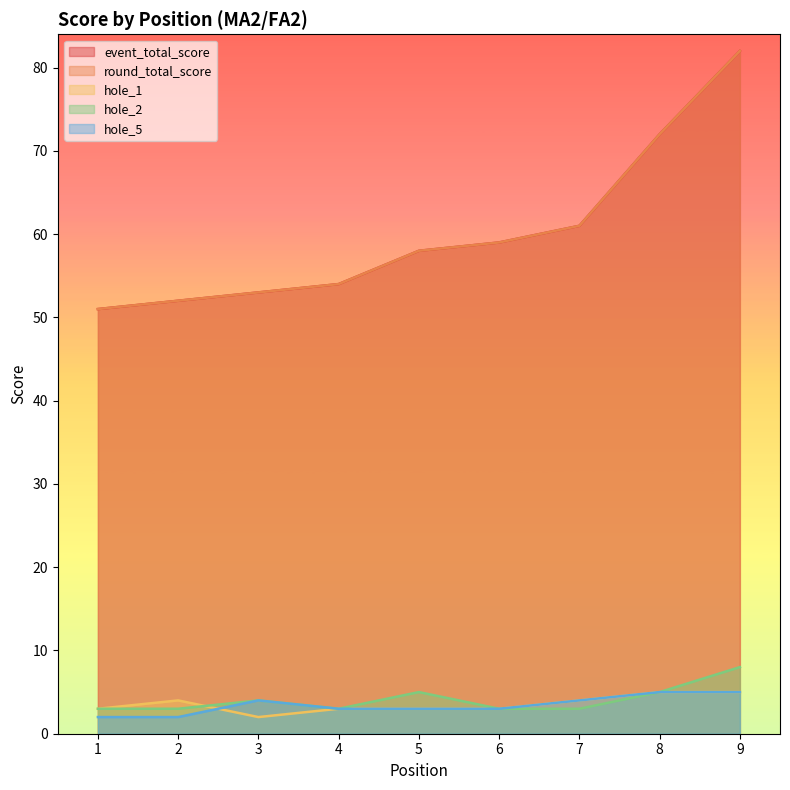

Where does the hole_1 series first go above 3?

2